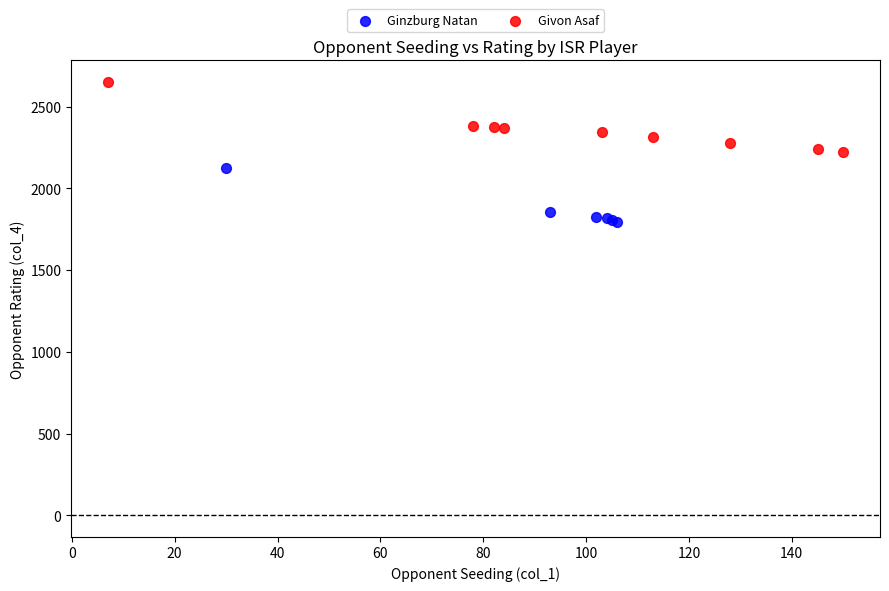

Which series contains the highest Y value?

Givon Asaf